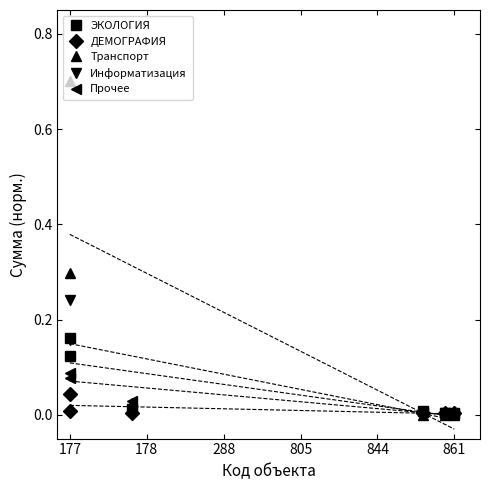

At which category is the sum across all series the highest?

177